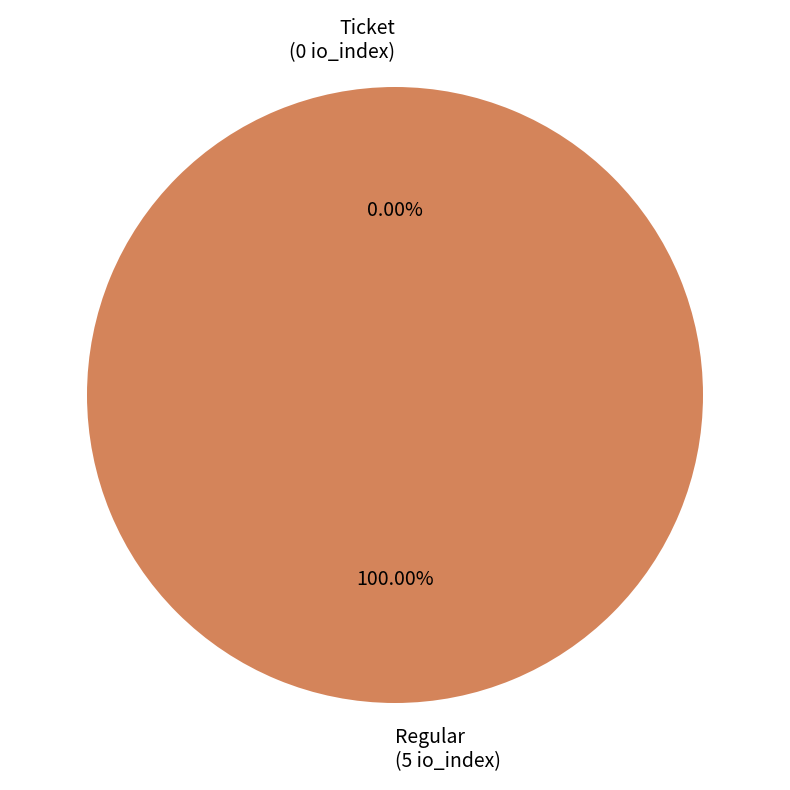

What is the largest slice in the pie chart?

Regular